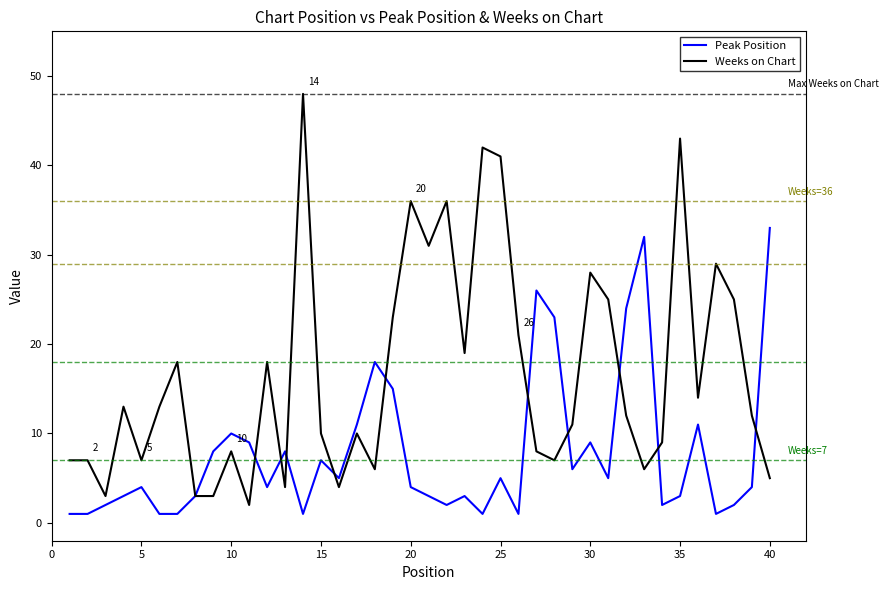

True or false: Weeks on Chart has more than 2 interior local peaks.

True